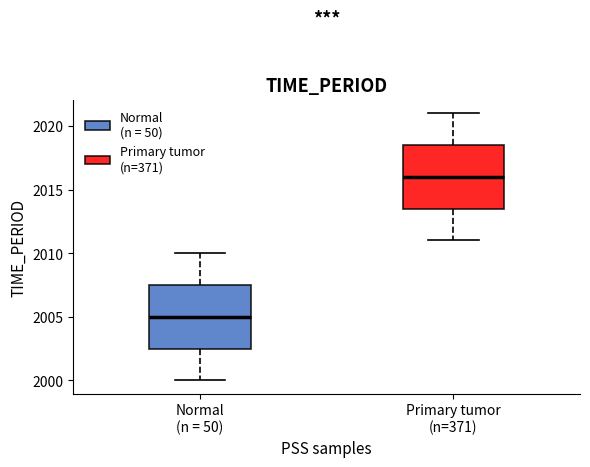

Which box's median line is the highest?

Primary tumor (n=371)